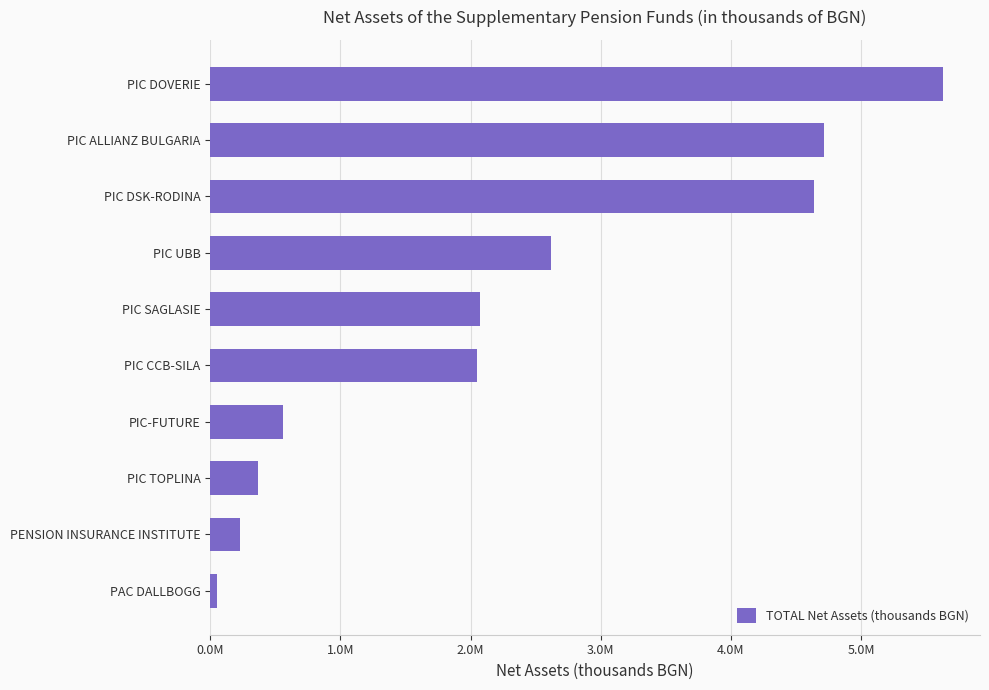

What is the maximum value shown in the chart?

5632203